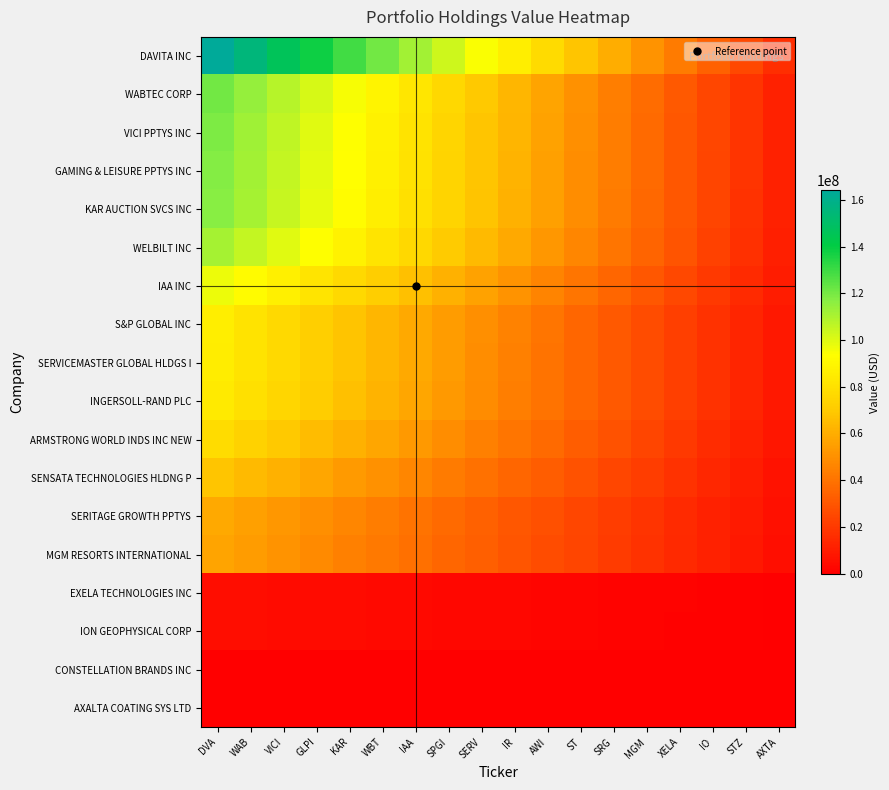

At which category is the sum across all series the highest?

DVA